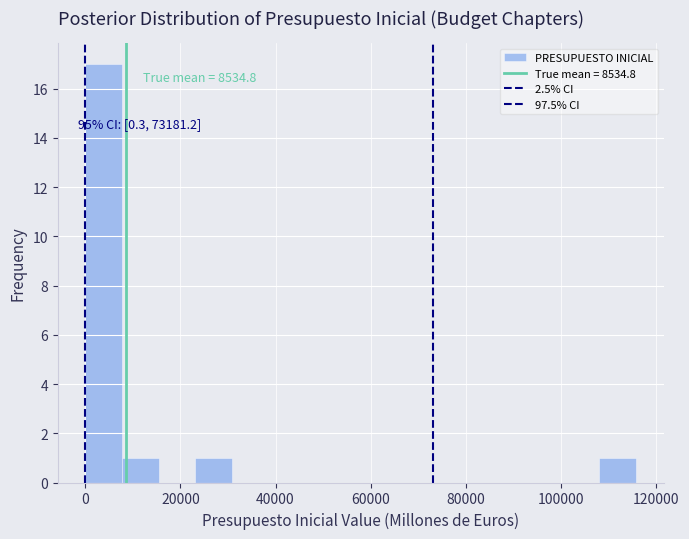

Read against the x-axis, roughly where is the centre of the tallest bar?

4000